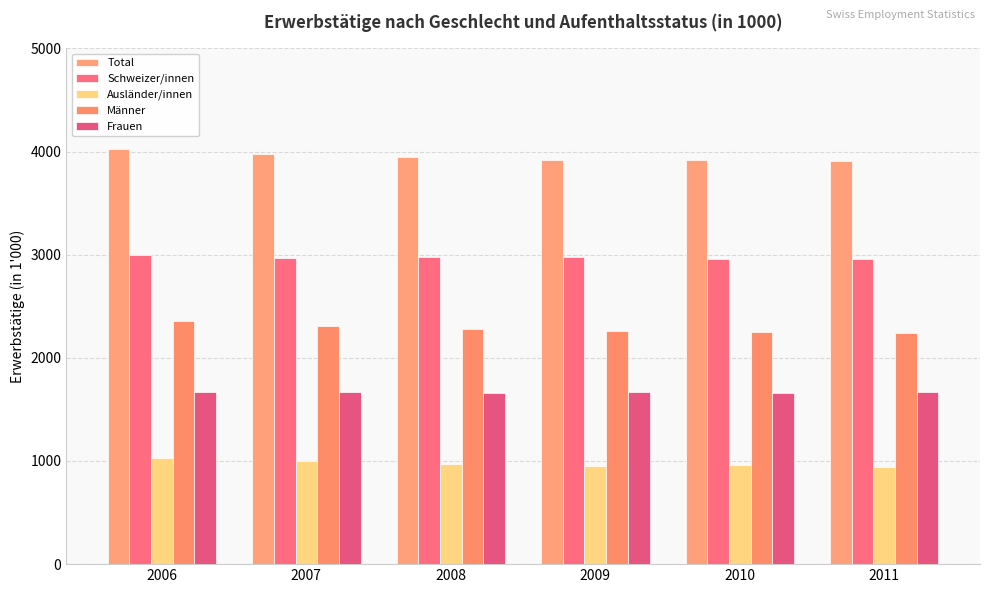

What are all the series names shown in the legend?

Total, Schweizer/innen, Ausländer/innen, Männer, Frauen